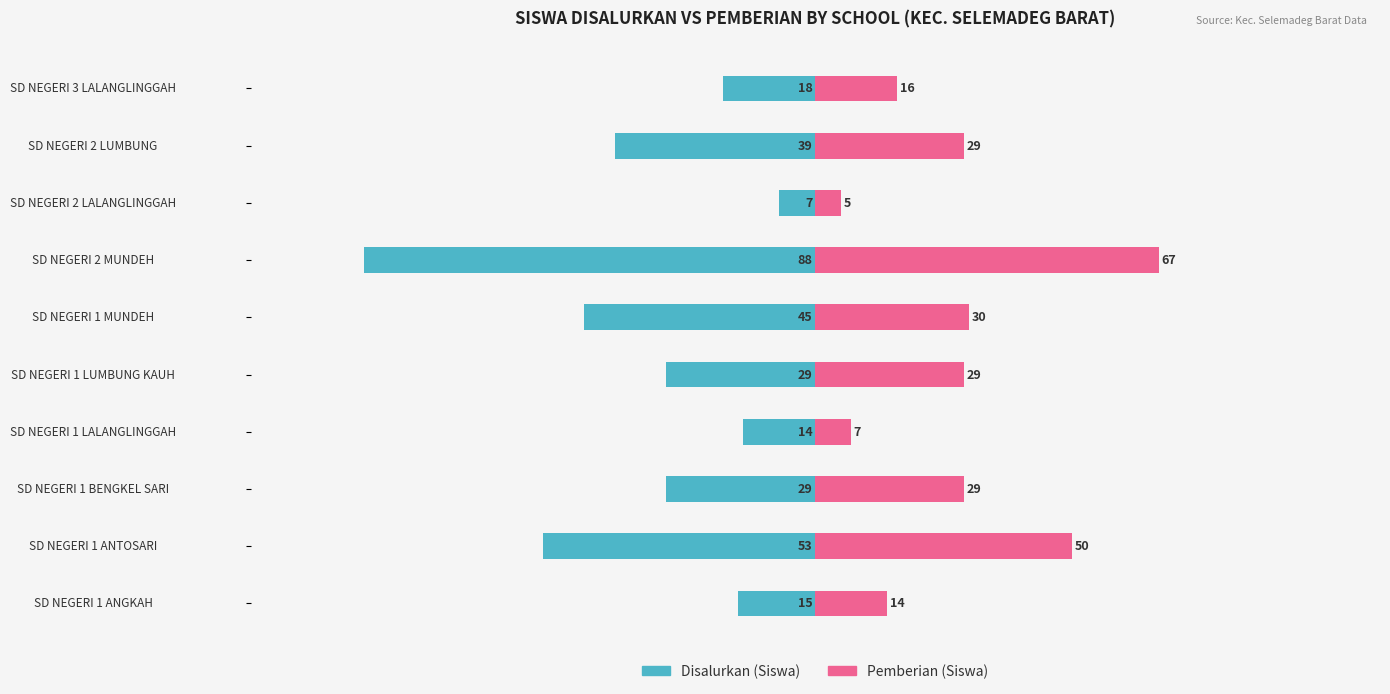

The Disalurkan (Siswa) series shows -43 at SD NEGERI 1 BENGKEL SARI. True or false?

False